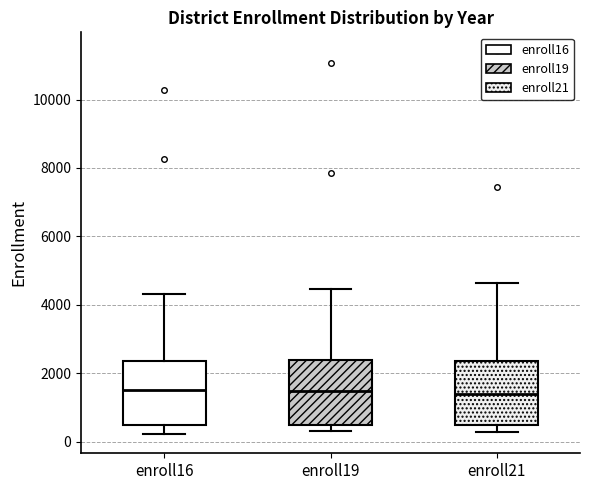

Where is the lower edge of the box for enroll16 on the y-axis? The values are not printed on the chart, so give them approximately, as read against the axis.

400